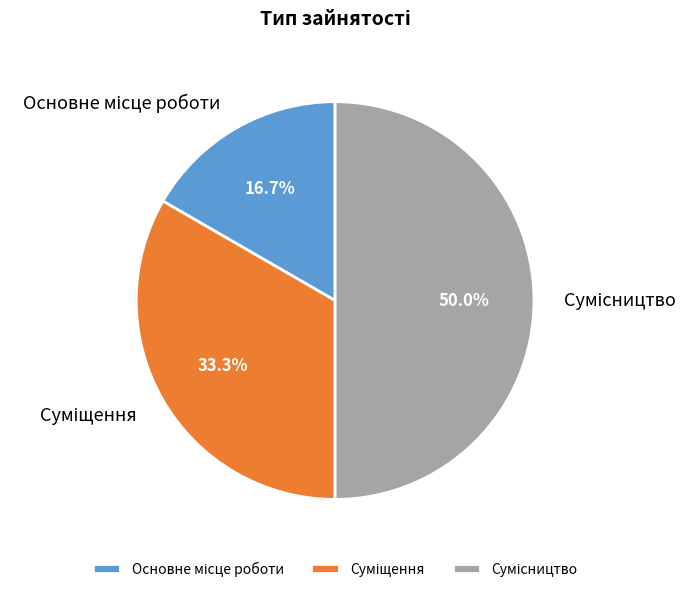

What is the largest slice in the pie chart?

Сумісництво